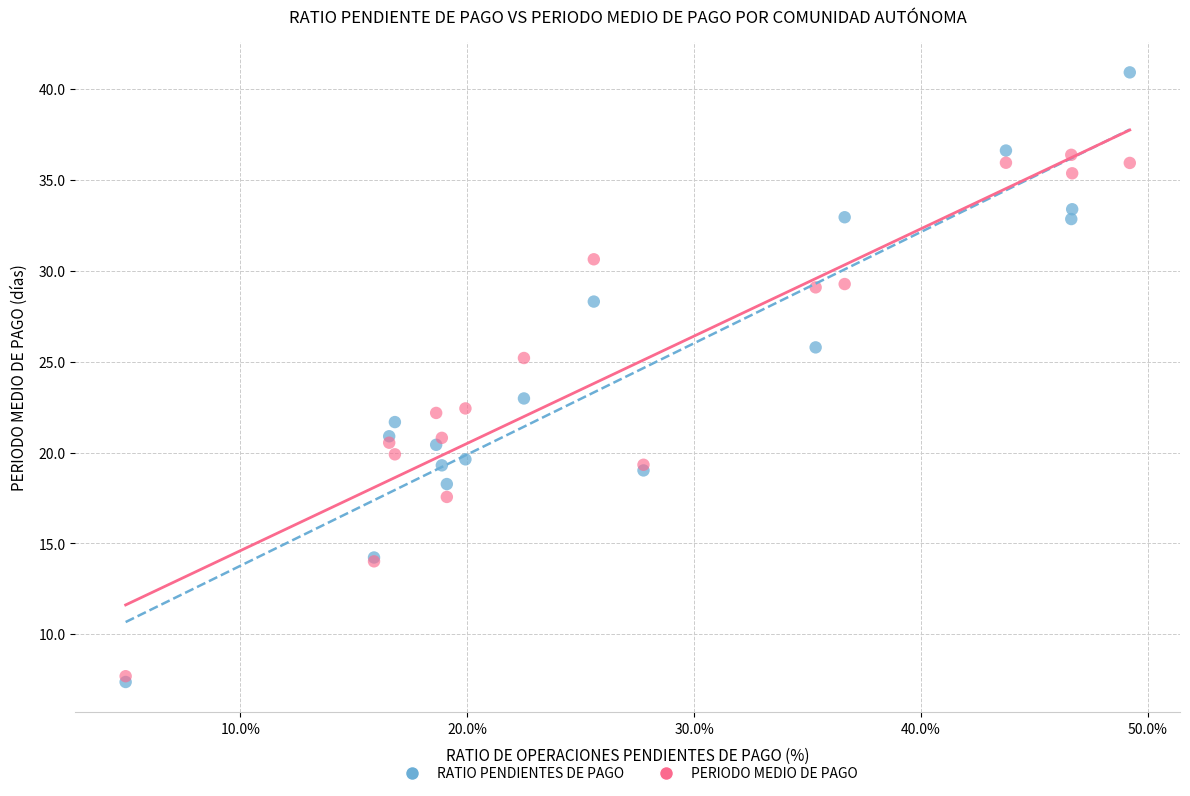

What are all the series names shown in the legend?

RATIO PENDIENTES DE PAGO, PERIODO MEDIO DE PAGO